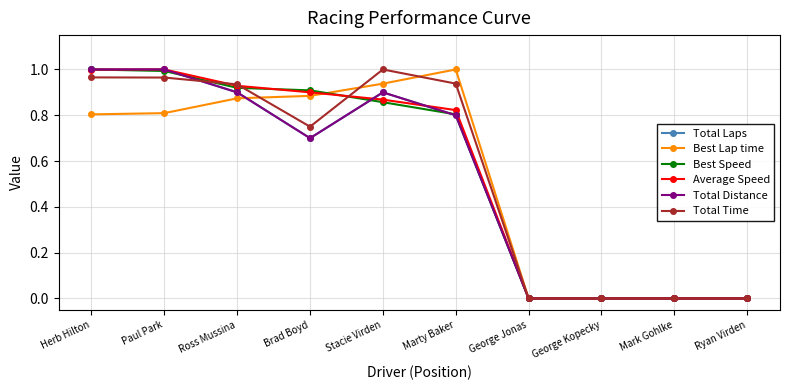

Does the chart have visible grid lines?

Yes